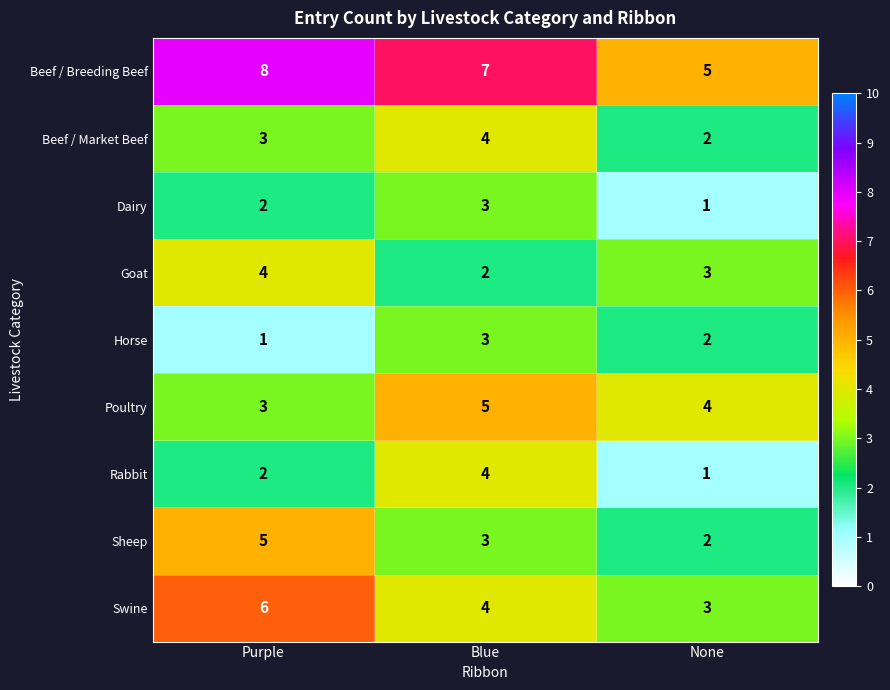

Reading right to left, extract all data points from this chart.

Beef / Breeding Beef: None=5	Blue=7	Purple=8
Beef / Market Beef: None=2	Blue=4	Purple=3
Dairy: None=1	Blue=3	Purple=2
Goat: None=3	Blue=2	Purple=4
Horse: None=2	Blue=3	Purple=1
Poultry: None=4	Blue=5	Purple=3
Rabbit: None=1	Blue=4	Purple=2
Sheep: None=2	Blue=3	Purple=5
Swine: None=3	Blue=4	Purple=6